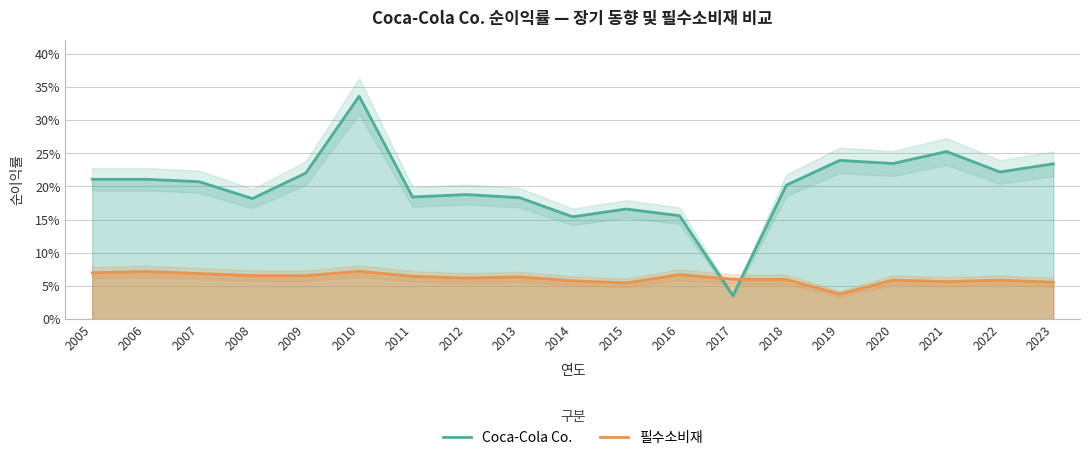

What are all the series names shown in the legend?

Coca-Cola Co., 필수소비재